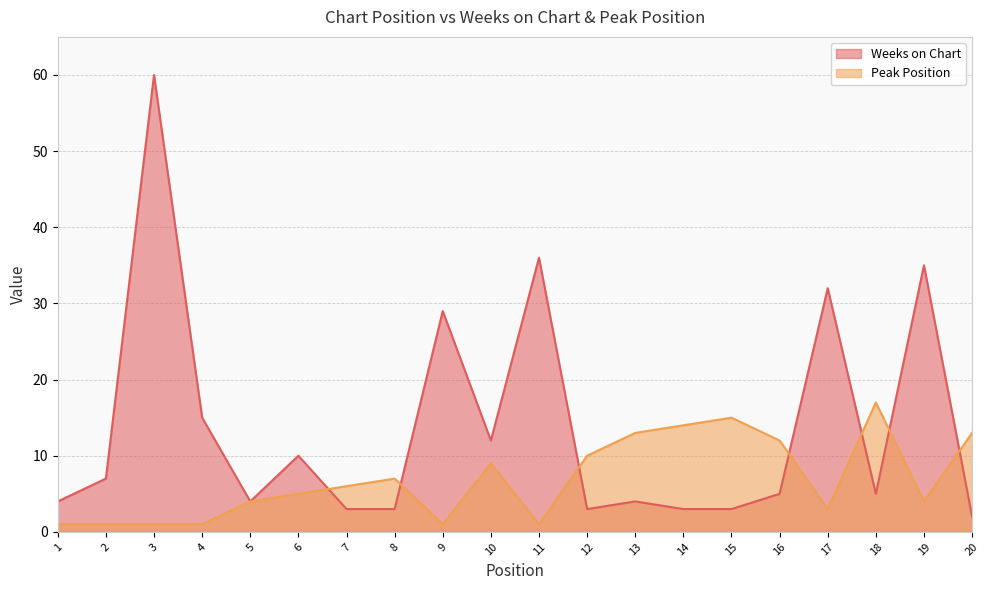

What is the minimum value for Peak Position?

1